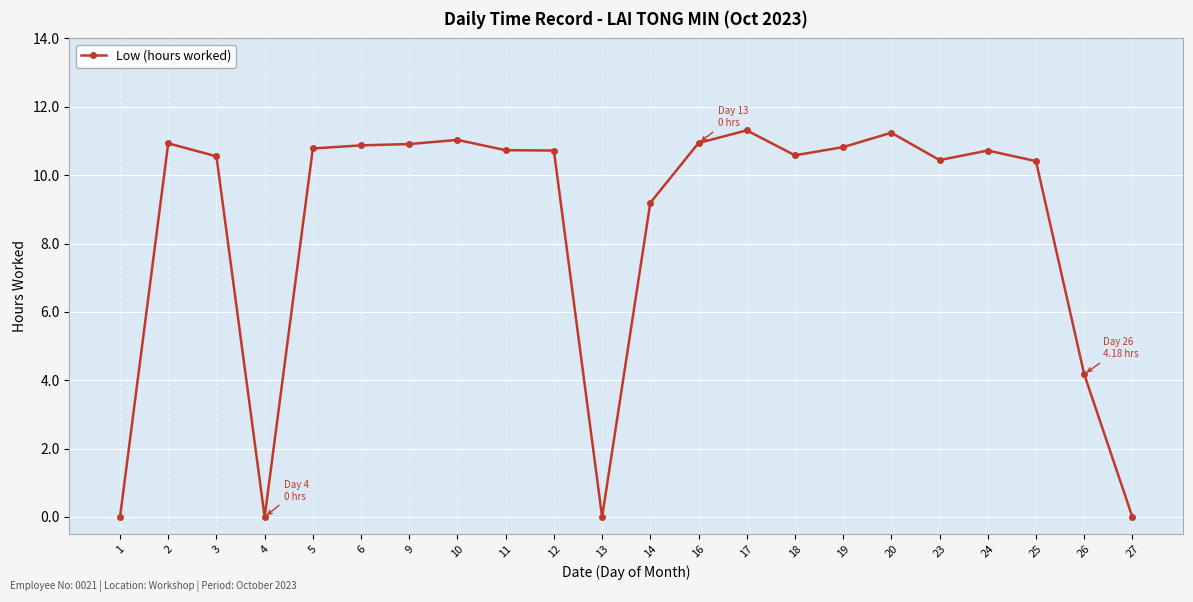

The chart shows a value of 3.4 at 23. True or false?

False